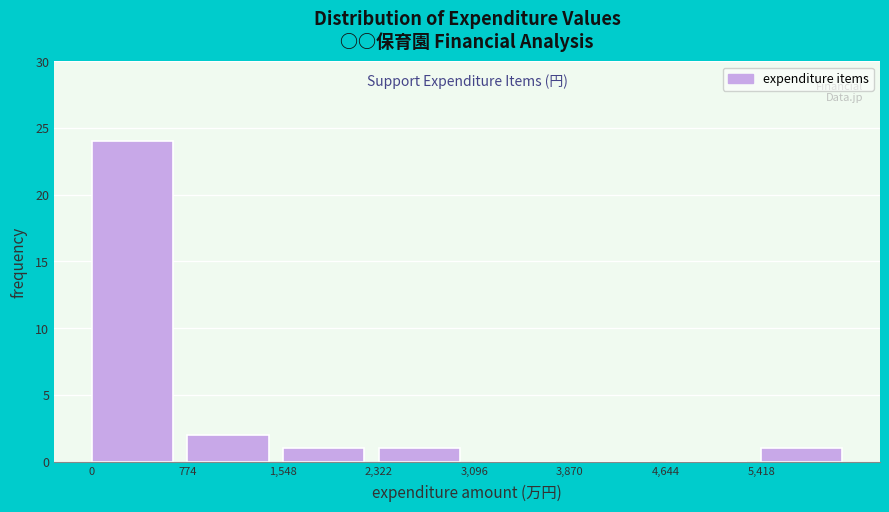

Which range on the x-axis has the tallest bar?

0 to 800